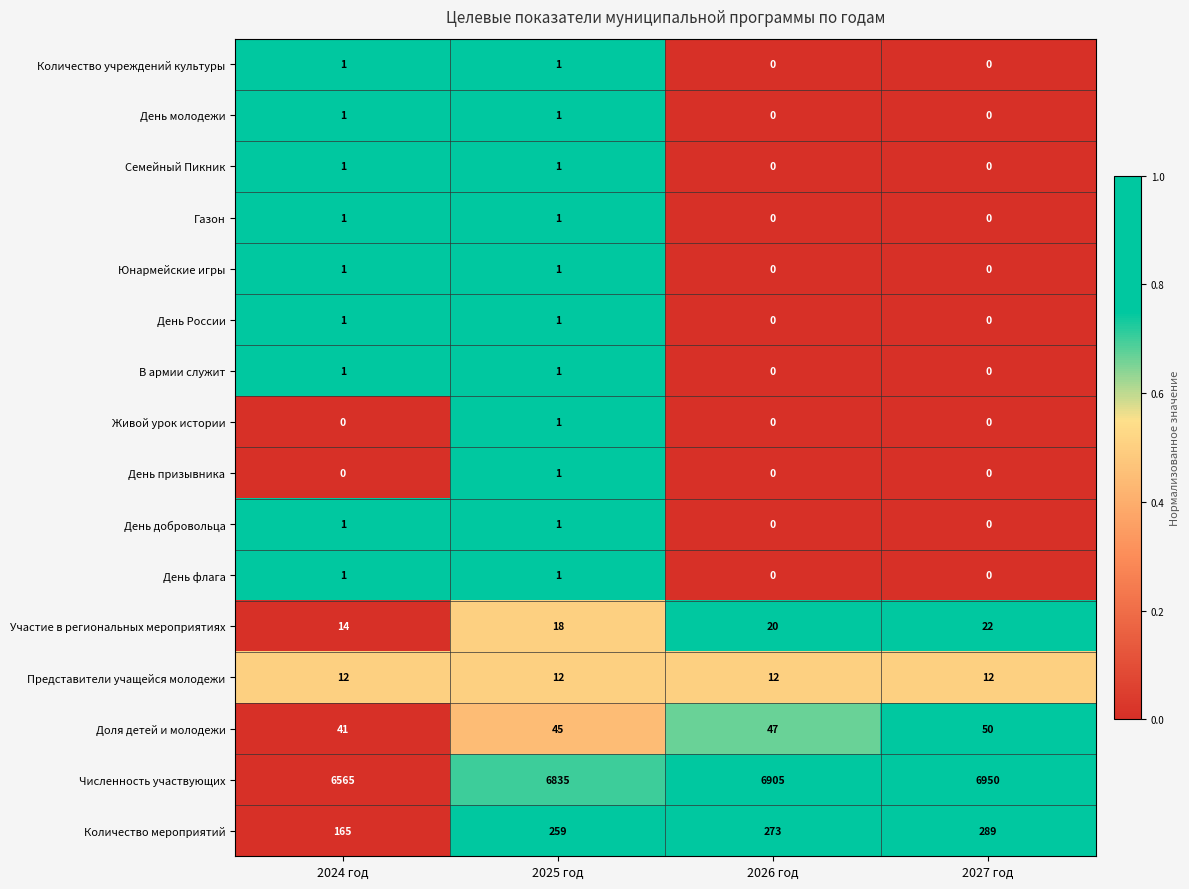

Count the Живой урок истории values in the range 0 to 1.

4